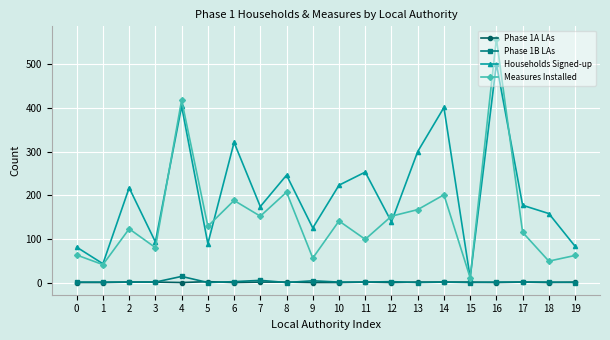

True or false: Phase 1A LAs and Households Signed-up cross at least once.

False